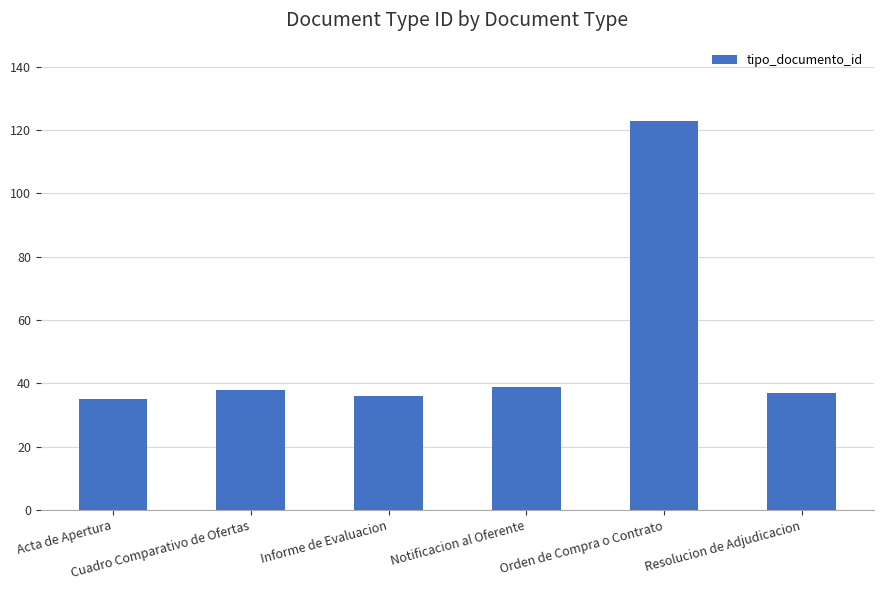

True or false: the data shows 35 at Acta de Apertura.

True